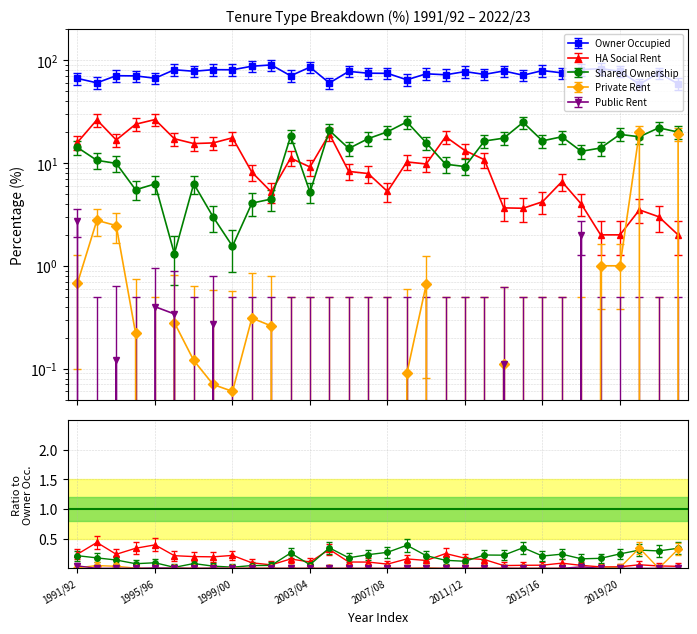

What are all the series names shown in the legend?

Owner Occupied, HA Social Rent, Shared Ownership, Private Rent, Public Rent